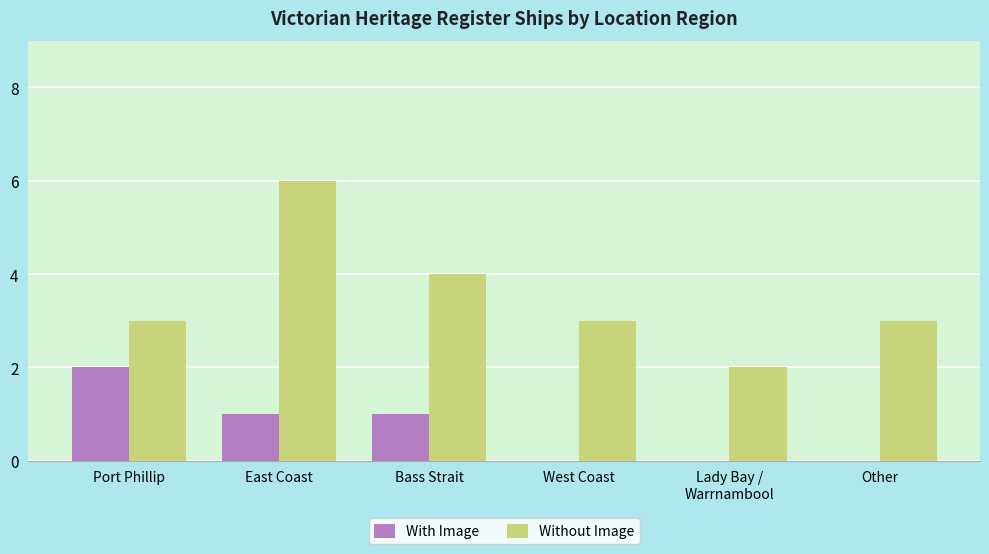

How many Without Image values are between 3 and 4?

4